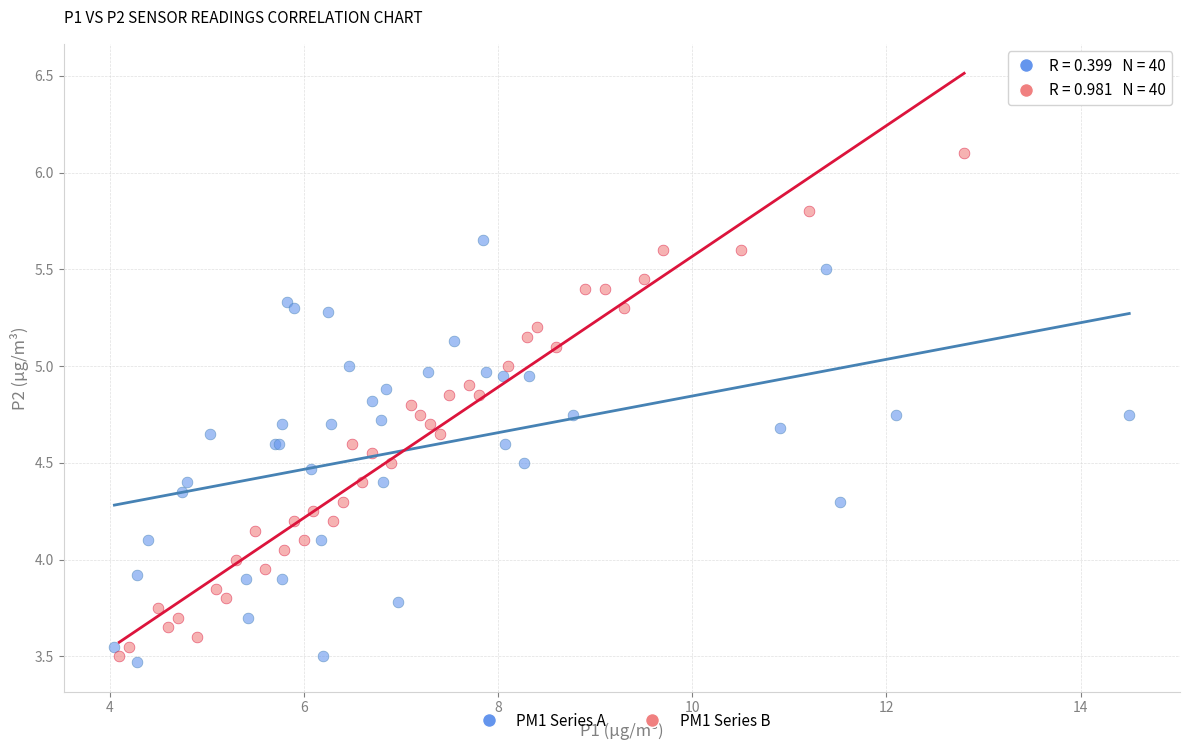

Which series has the widest spread of Y values?

PM1 Series B